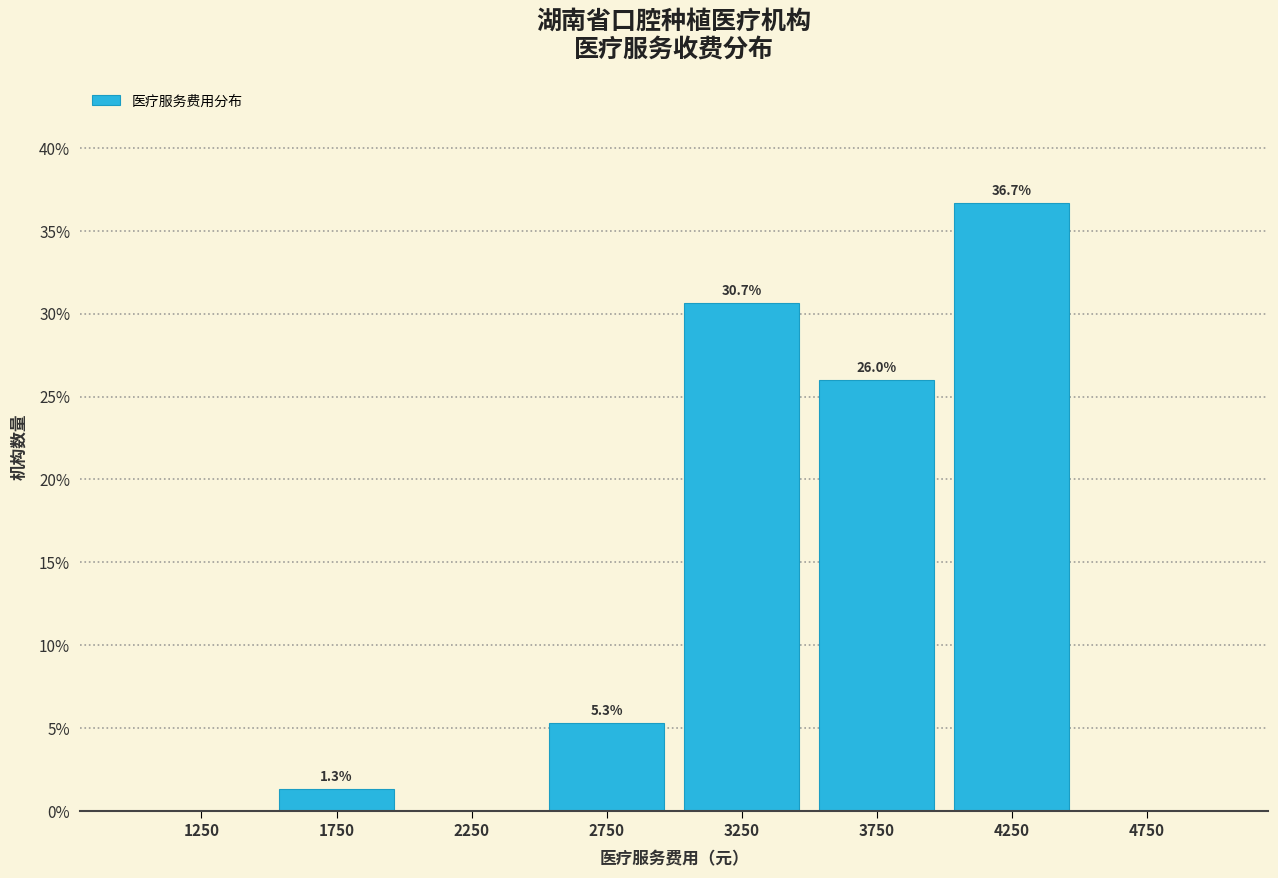

Over which range of the x-axis is the bar tallest?

4000 to 4500